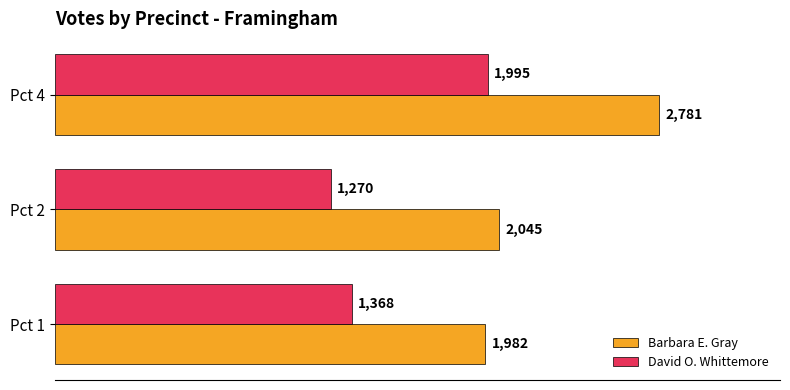

What is the difference between the maximum and minimum values in the Barbara E. Gray series?

799